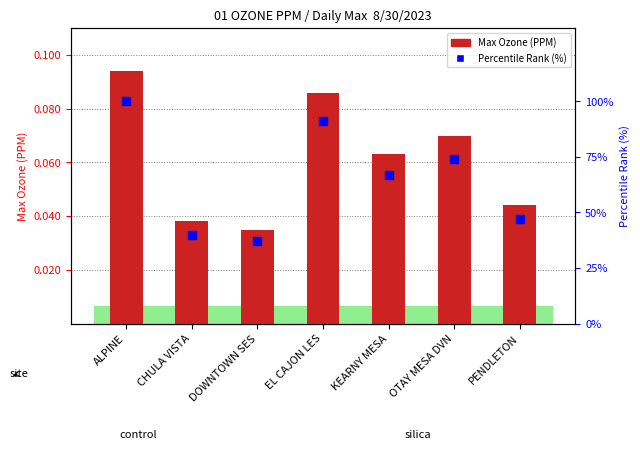

At how many categories does at least one series exceed 77?

2